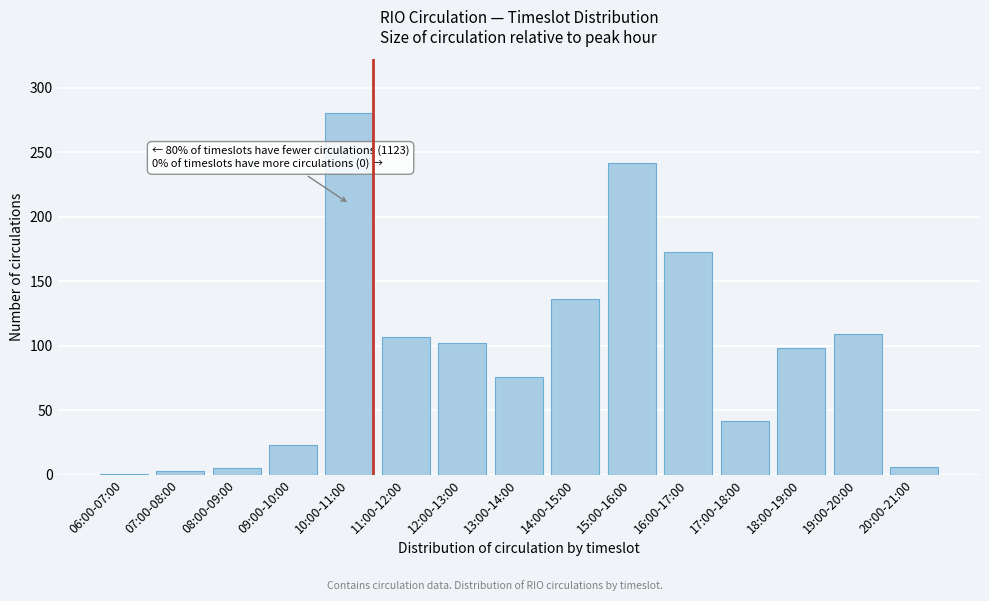

What is the difference between the second highest and second lowest values?

239